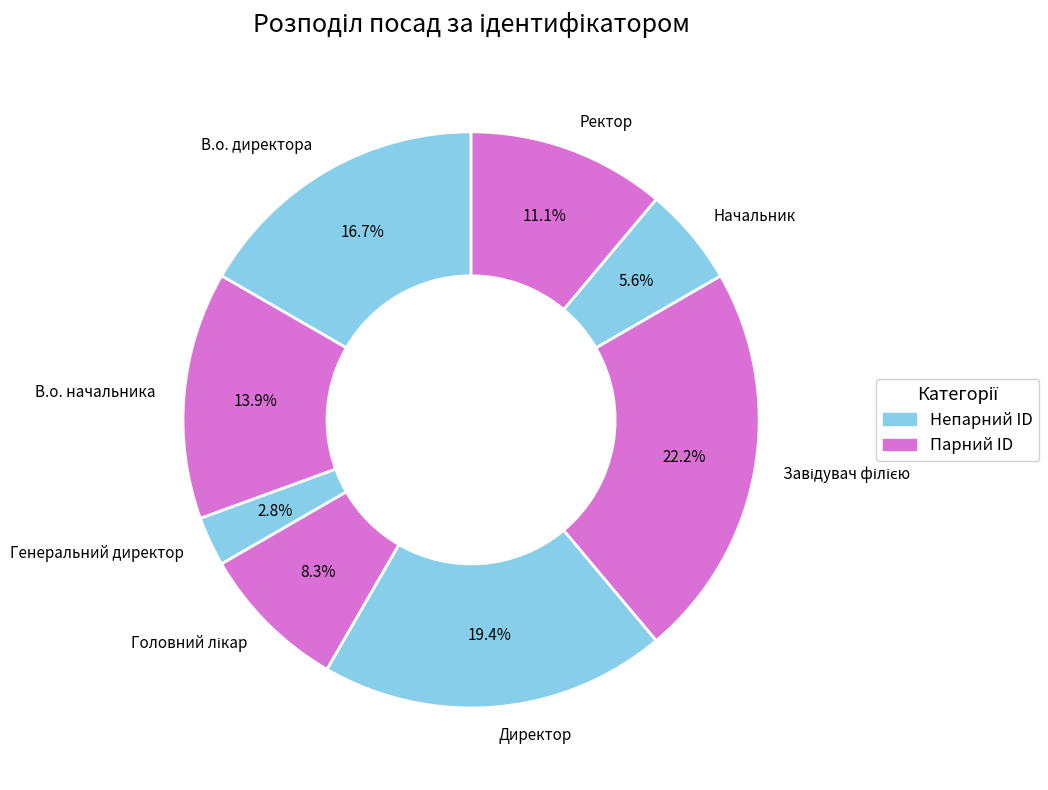

Which slice is the smallest?

Генеральний директор